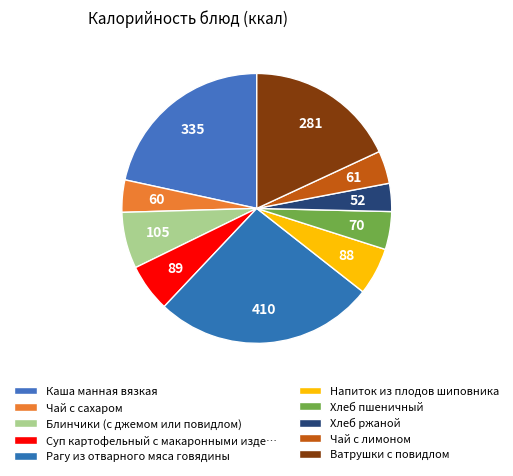

Does Ватрушки с повидлом represent more than half of the total?

No